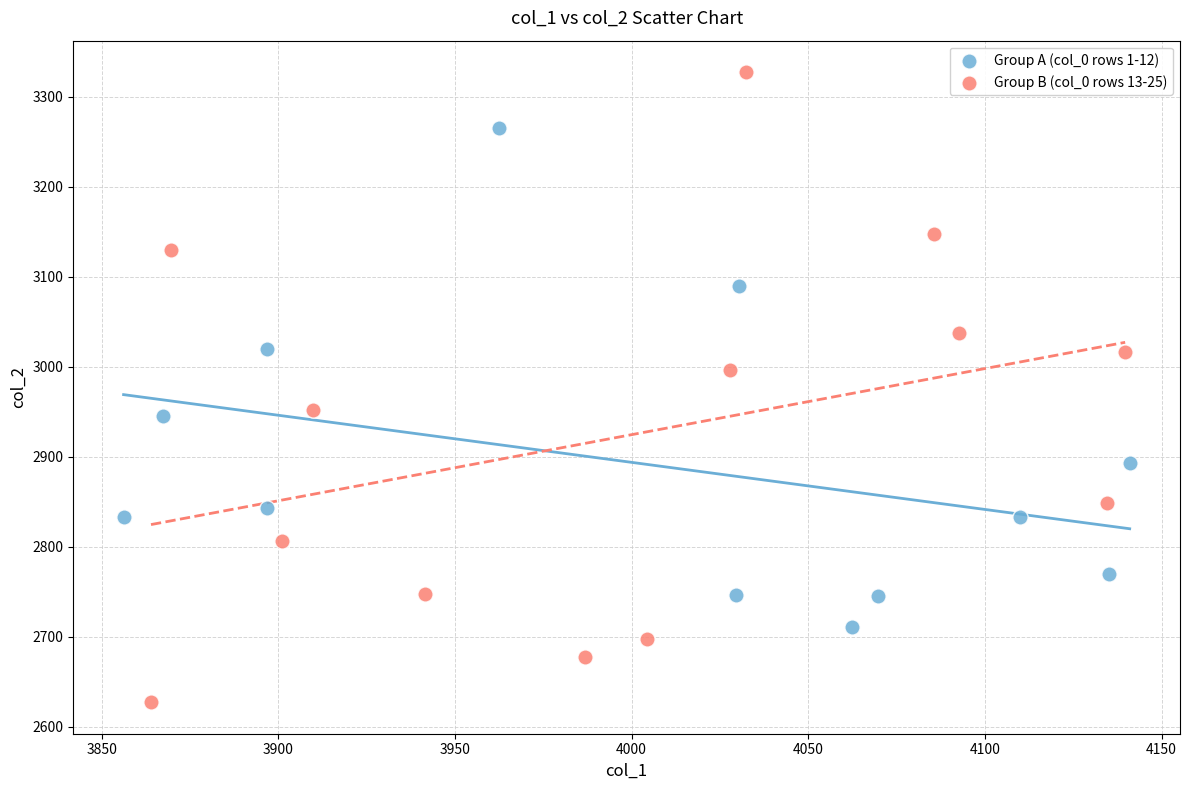

Which series reaches the maximum Y coordinate?

Group B (col_0 rows 13-25)